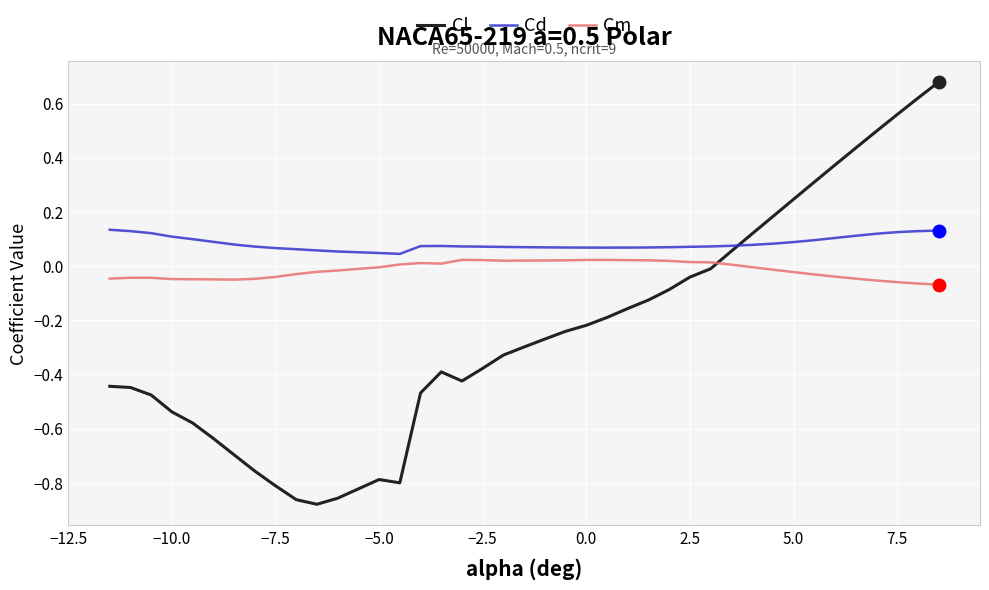

True or false: Cm and Cl intersect in this chart.

True